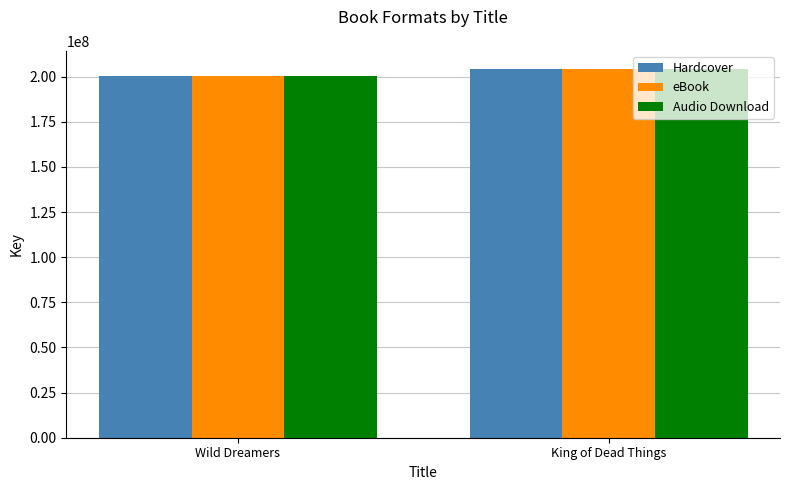

At how many categories does at least one series exceed 203480364?

1